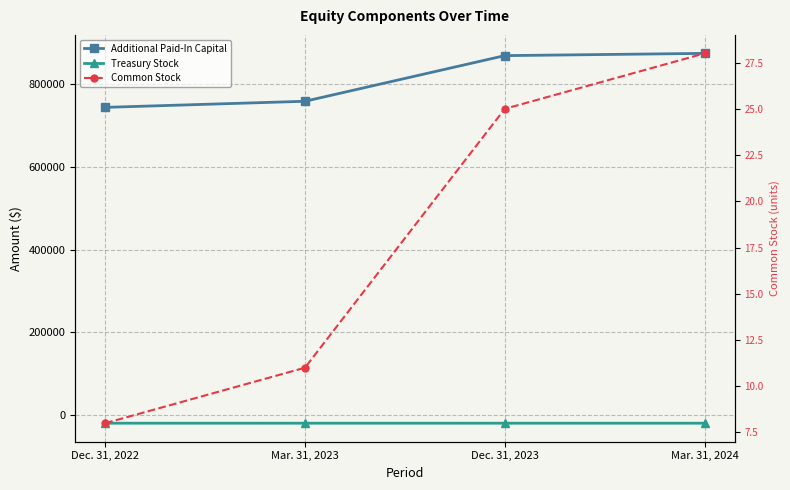

What is the sum of all Common Stock values?

72